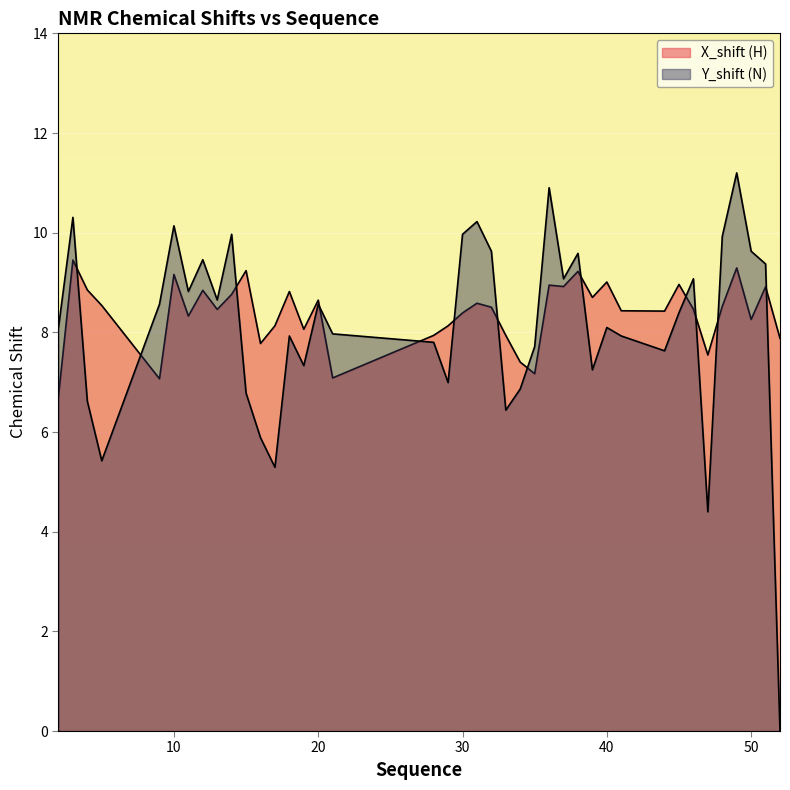

At which category does Y_shift (N) reach its first local peak?

3